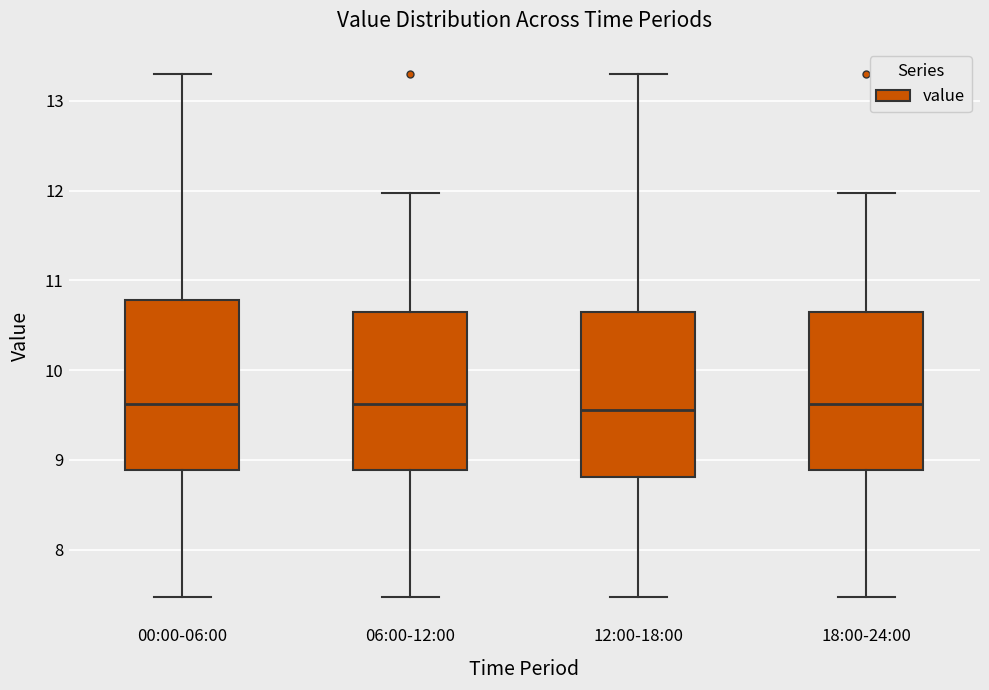

Reading left to right, transcribe this box plot: for each box, give where its median line is, the range the box spans, and where its two whiskers end, as read against the y-axis. The values are not printed on the chart, so give them approximately, as read against the axis.

00:00-06:00: median 9.6, box 8.9 to 10.8, whiskers 7.5 to 13.3
06:00-12:00: median 9.6, box 8.9 to 10.6, whiskers 7.5 to 12.0
12:00-18:00: median 9.6, box 8.8 to 10.7, whiskers 7.5 to 13.3
18:00-24:00: median 9.6, box 8.9 to 10.6, whiskers 7.5 to 12.0